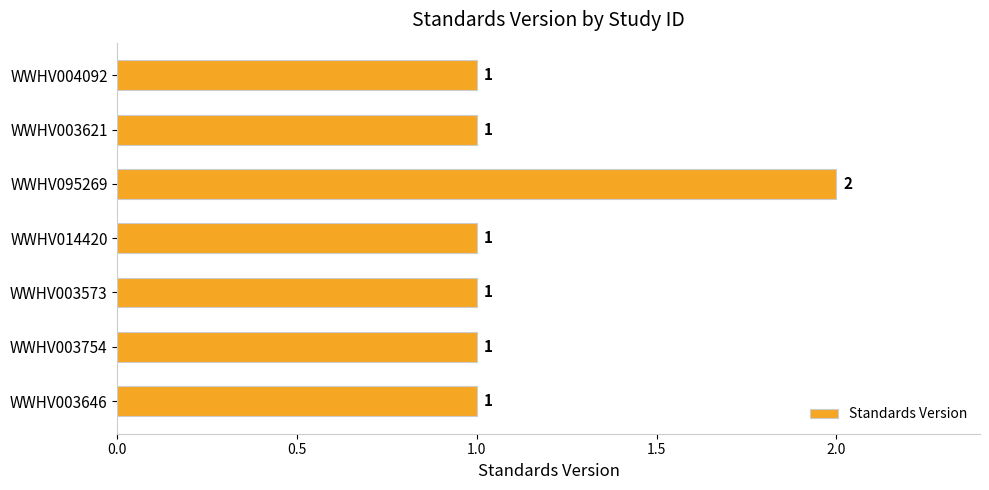

What is the value of the 3rd bar from the top?

2